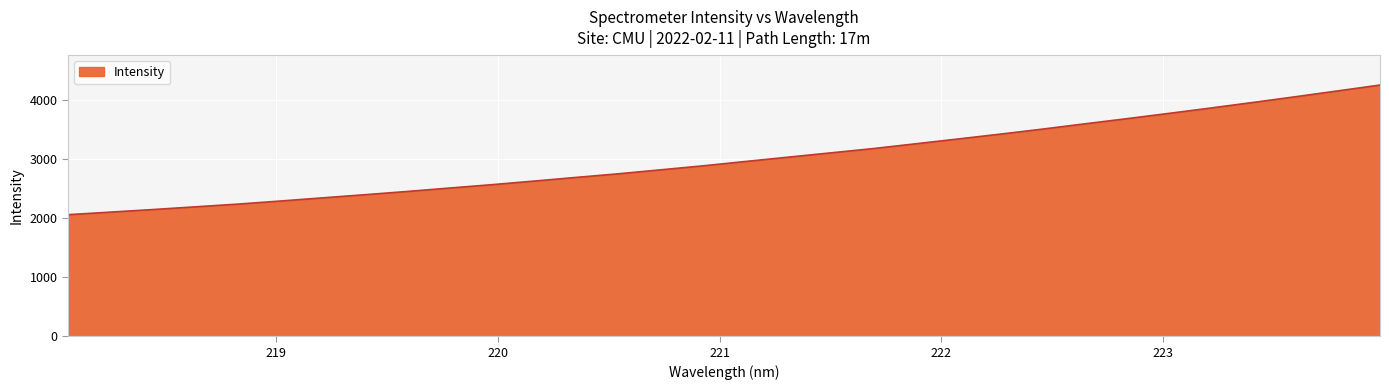

What is the difference between the maximum and minimum values?

2193.7